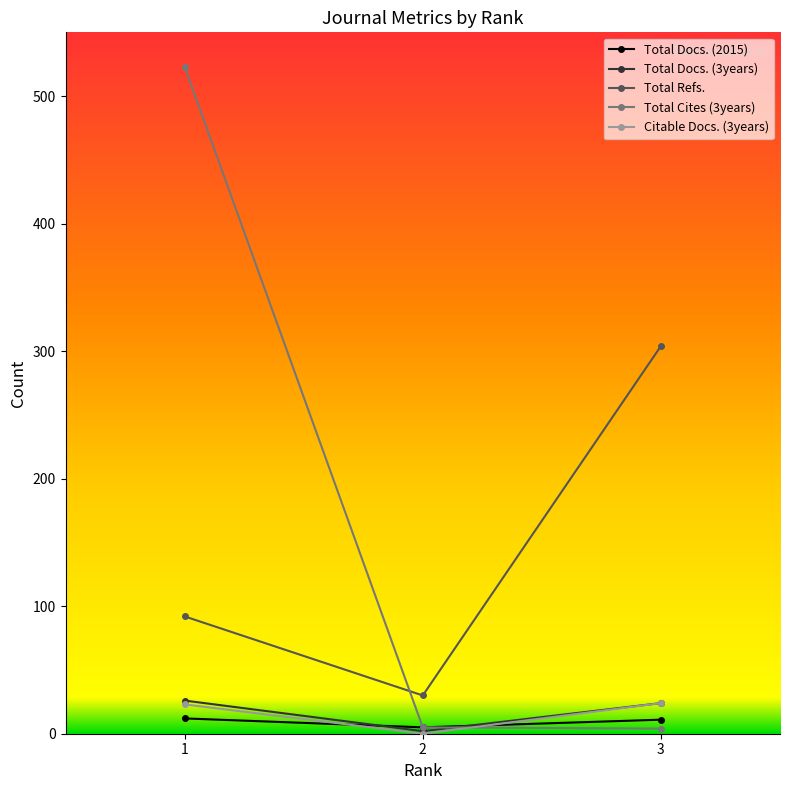

Which series has the largest total across all categories?

Total Cites (3years)